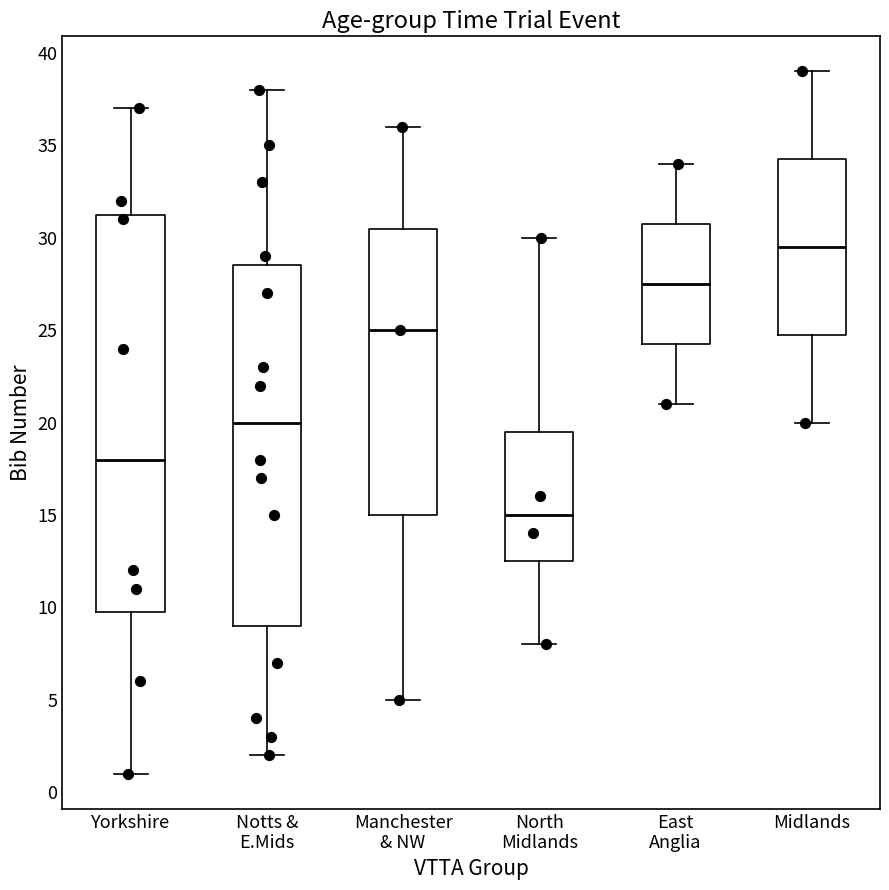

Comparing the boxes themselves (not the whiskers), which one is the tallest?

Yorkshire